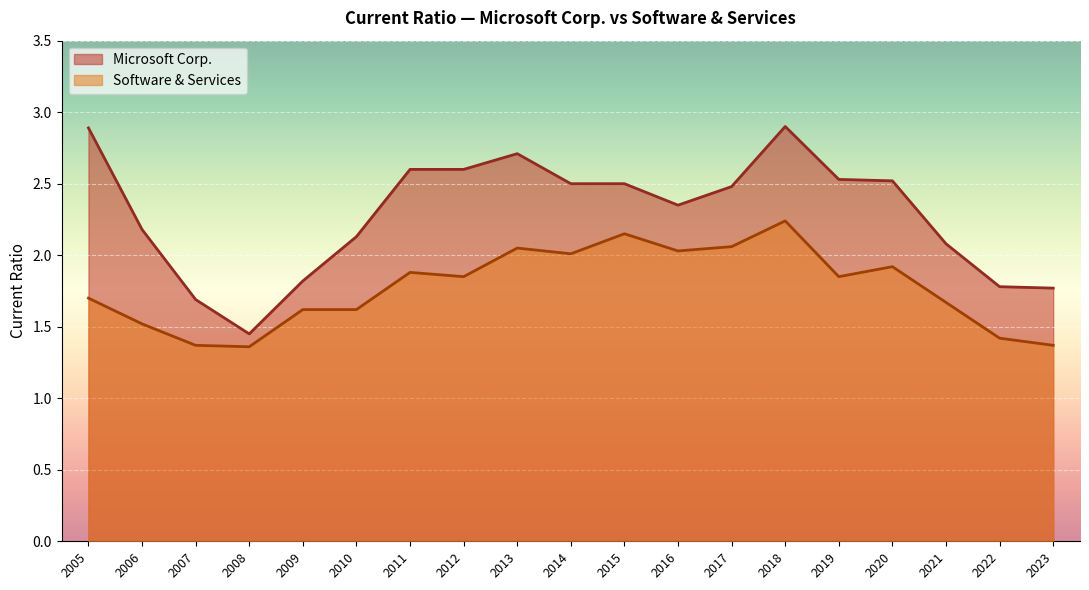

How many lines are shown in the chart?

2